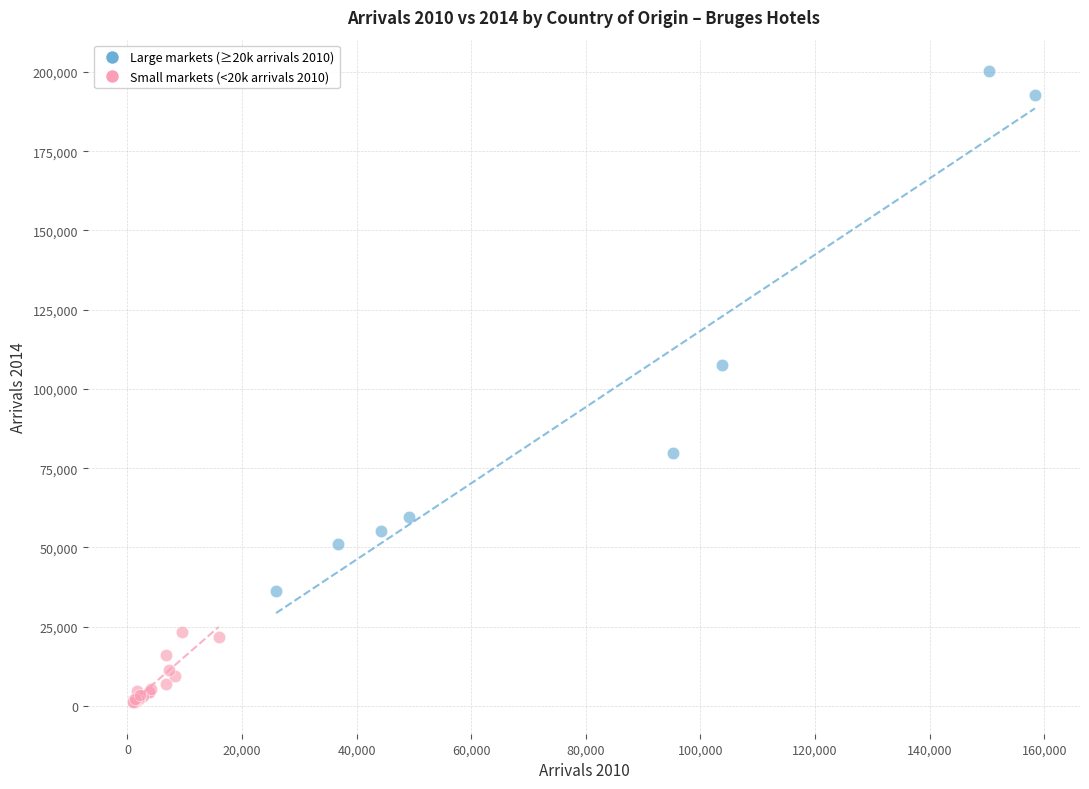

Which series contains the lowest Y value?

Small markets (<20k arrivals 2010)